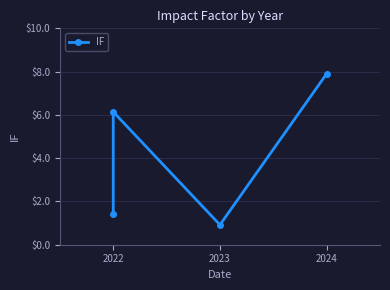

How many interior local valleys (lower than both neighbors) does the data have?

1